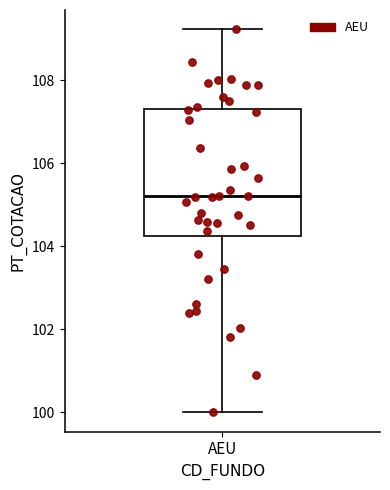

Transcribe this box plot: give where the median line is, the range the box spans, and where the two whiskers end, as read against the y-axis. The values are not printed on the chart, so give them approximately, as read against the axis.

median 105.2, box 104.2 to 107.4, whiskers 100.0 to 109.2